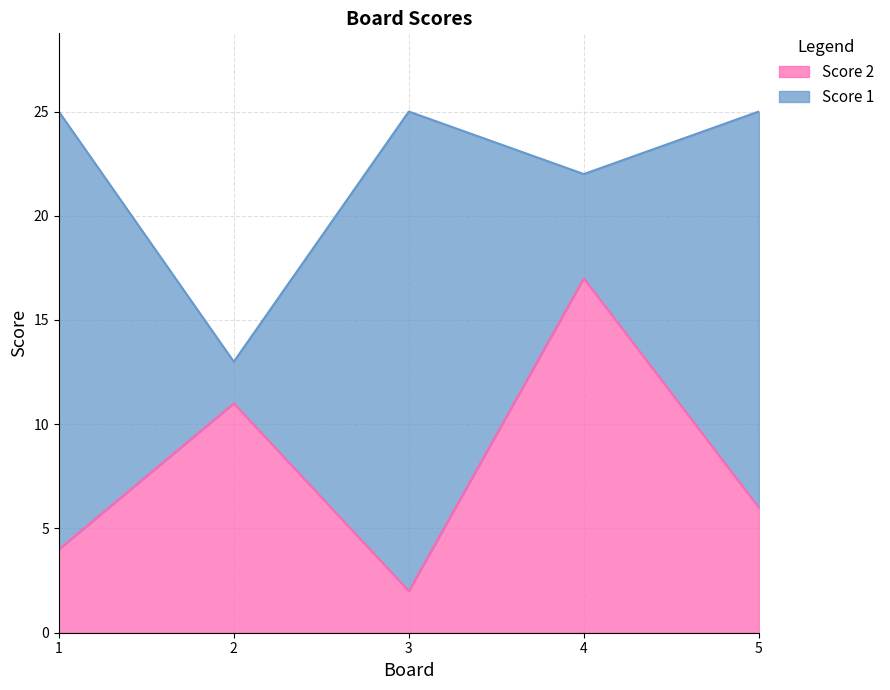

Which series has the largest total across all categories?

Score 1